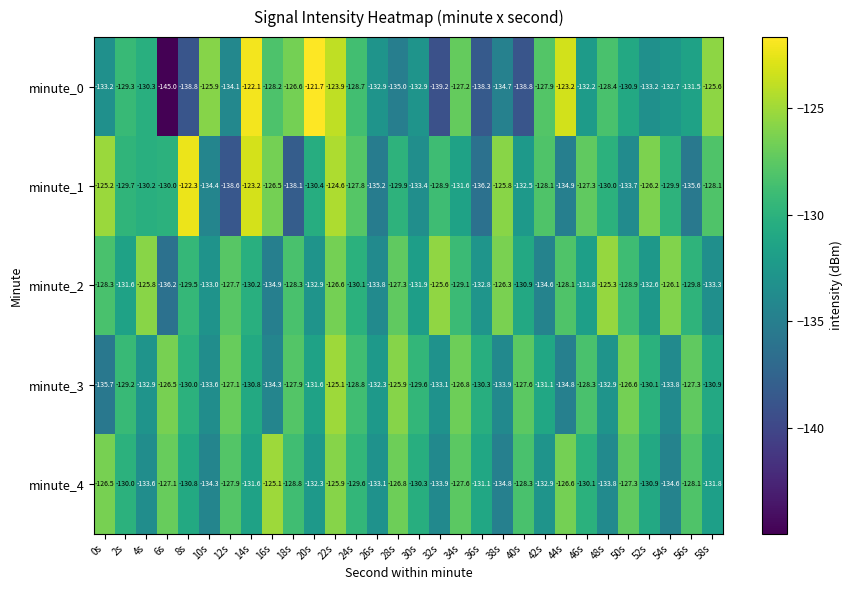

What is the highest value of the minute_2 series?

-125.3